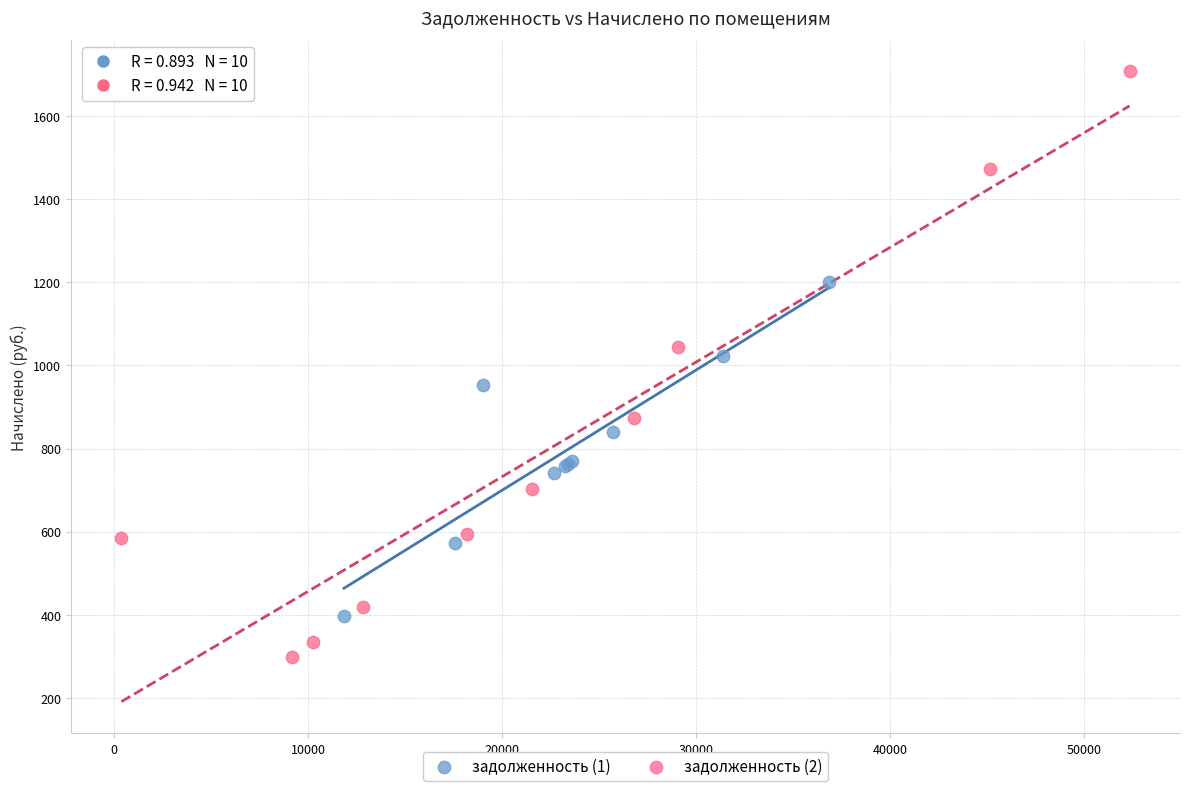

What are all the series names shown in the legend?

задолженность (1), задолженность (2)